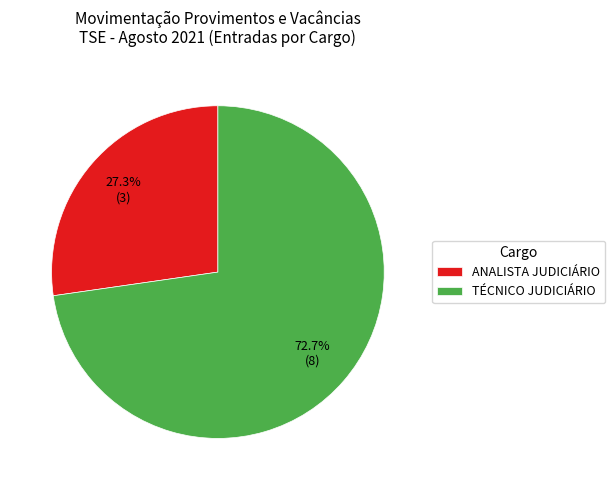

Which slice represents more than half of the pie?

TÉCNICO JUDICIÁRIO